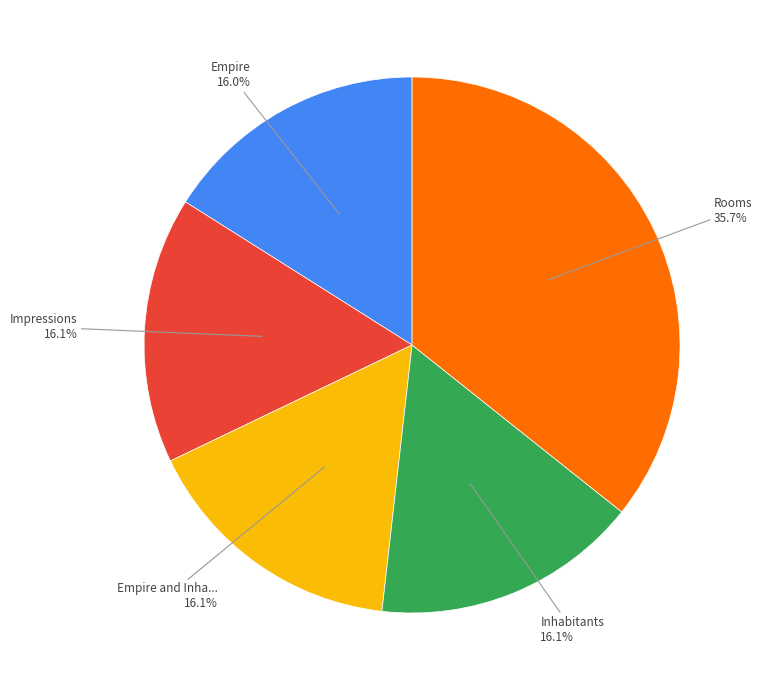

How many slices are in this pie chart?

5